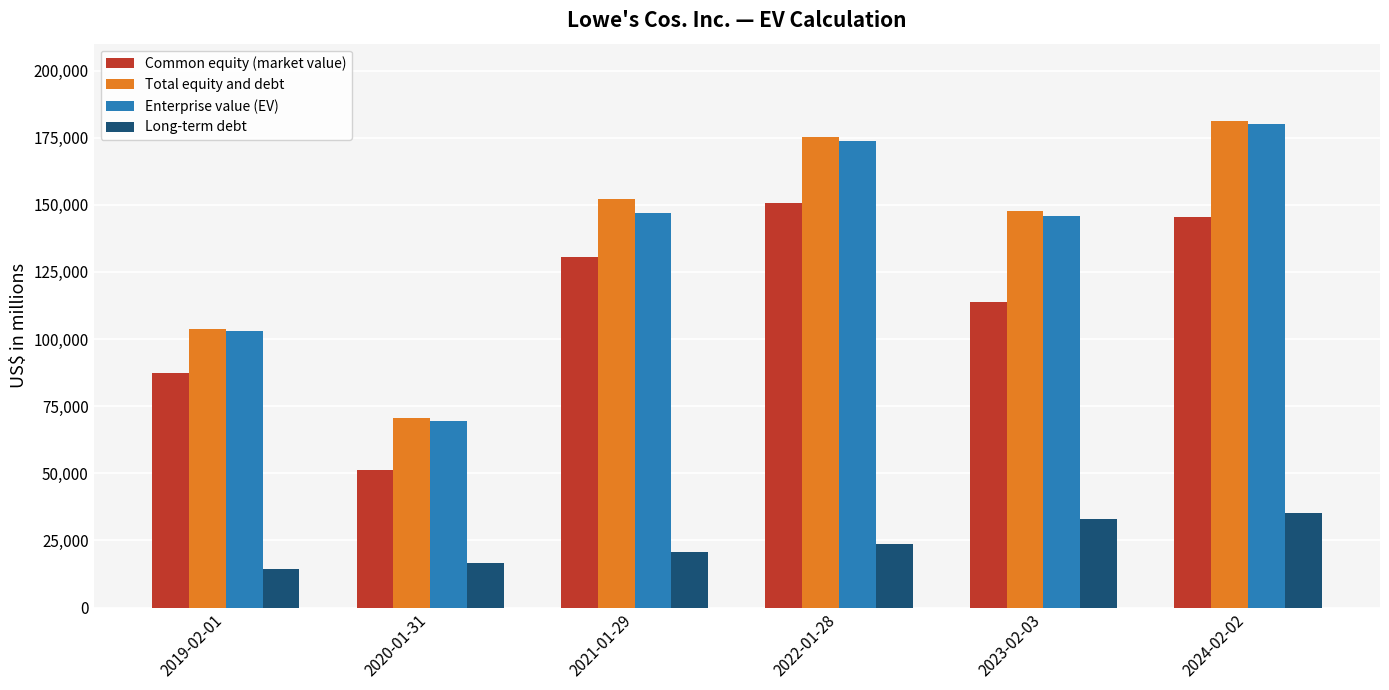

True or false: Long-term debt has a value of 14391 at 2019-02-01.

True